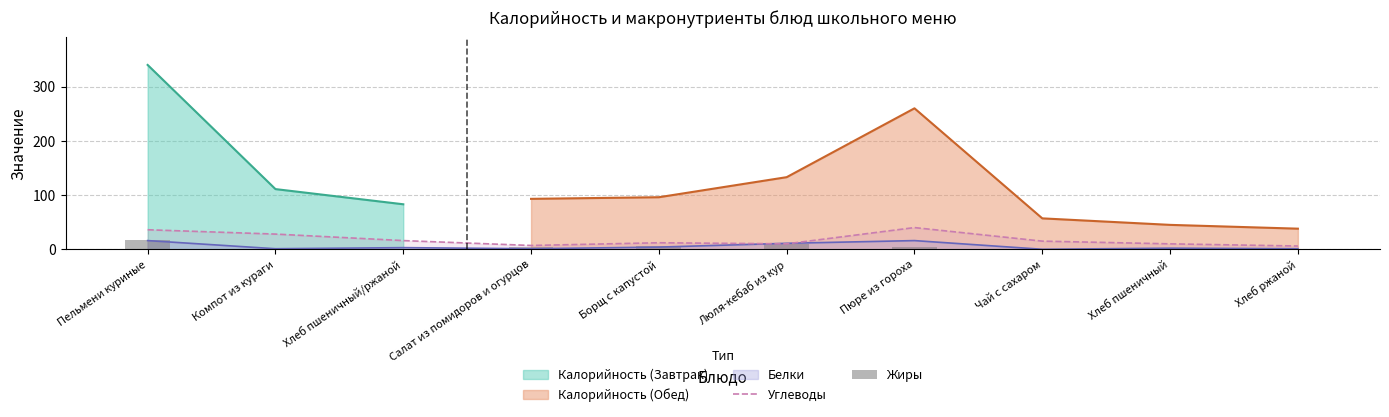

What is the highest value of the Жиры series?

17